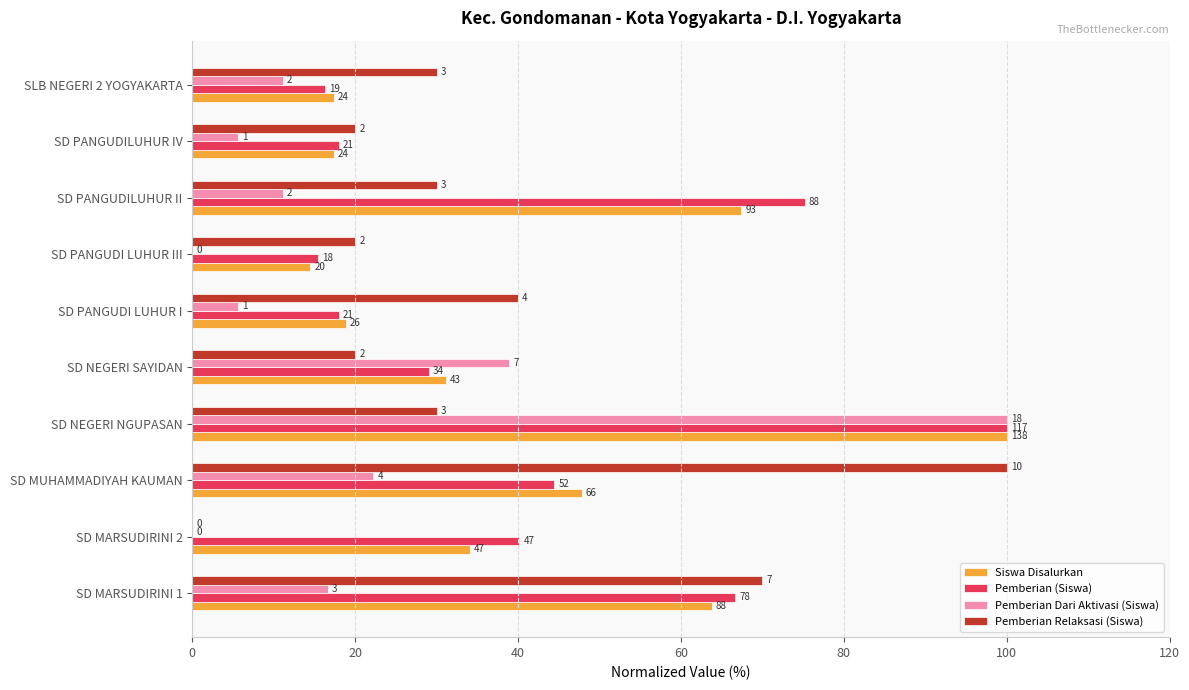

Does the chart contain any negative values?

No